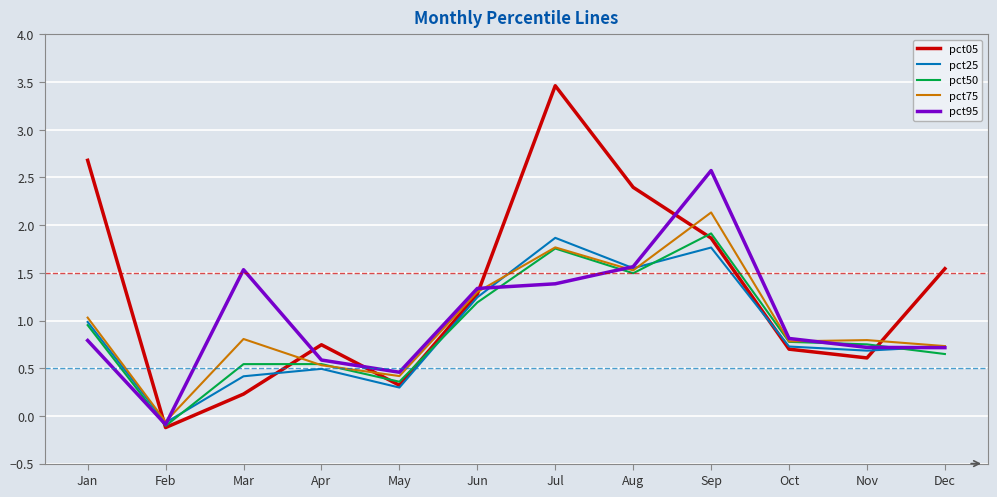

At which label does pct95 first exceed 0?

Jan